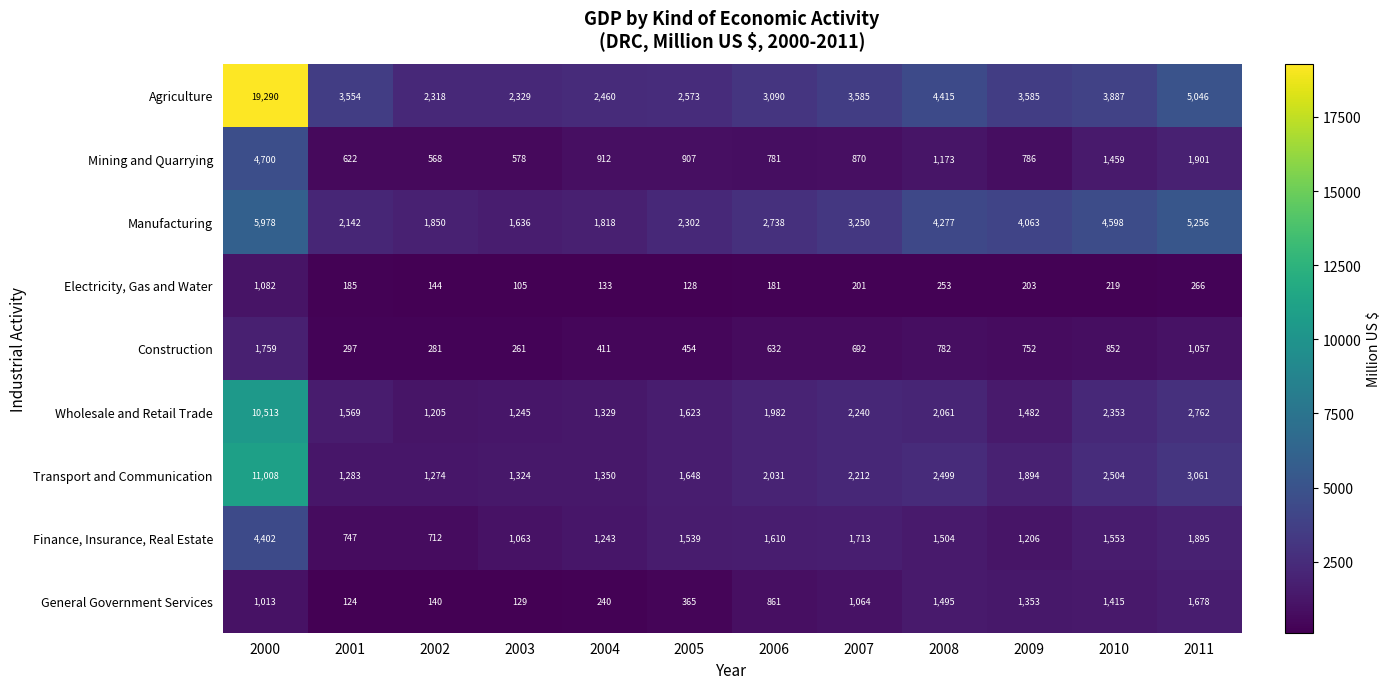

The Wholesale and Retail Trade series shows 281 at 2002. True or false?

False